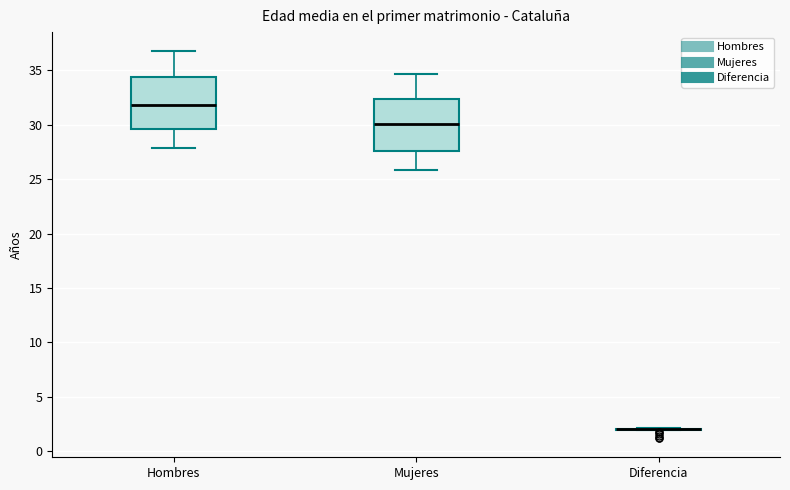

Reading left to right, transcribe this box plot: for each box, give where its median line is, the range the box spans, and where its two whiskers end, as read against the y-axis. The values are not printed on the chart, so give them approximately, as read against the axis.

Hombres: median 32.0, box 29.5 to 34.5, whiskers 28.0 to 37.0
Mujeres: median 30.0, box 27.5 to 32.5, whiskers 26.0 to 34.5
Diferencia: box collapsed to a line at 2.0, whiskers 2.0 to 2.0